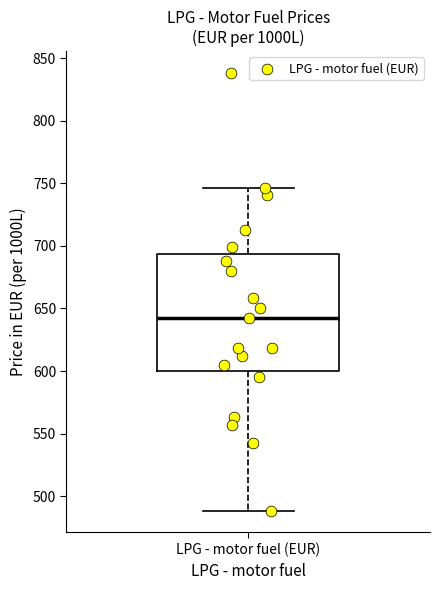

Read this box plot against the y-axis: the position of the median line, the range covered by the box, and the ends of both whiskers. The values are not printed on the chart, so give them approximately, as read against the axis.

median 645, box 600 to 695, whiskers 490 to 745